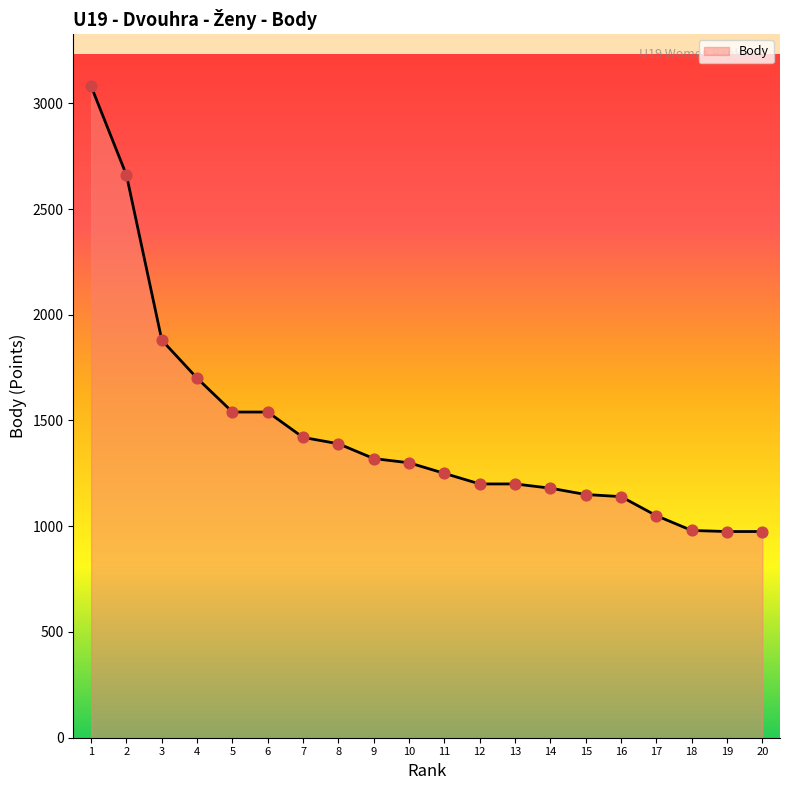

What is the ratio of the value at 4 to the value at 6?

1.1